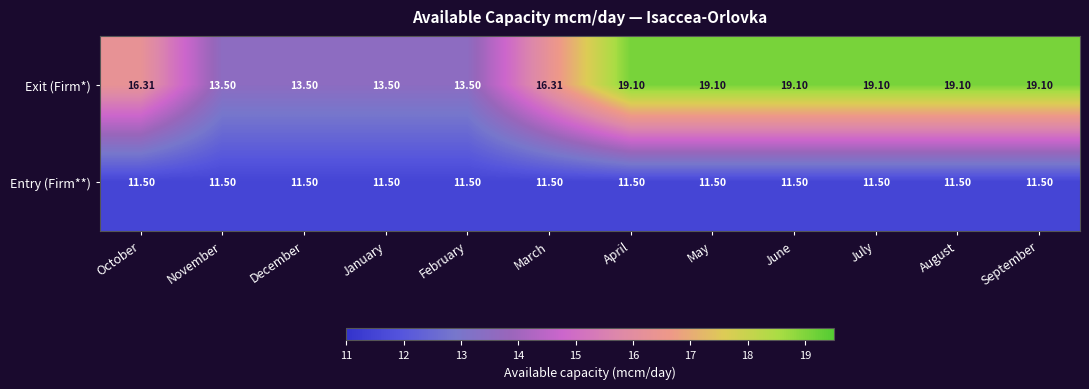

Which series has the largest total across all categories?

Exit (Firm*)